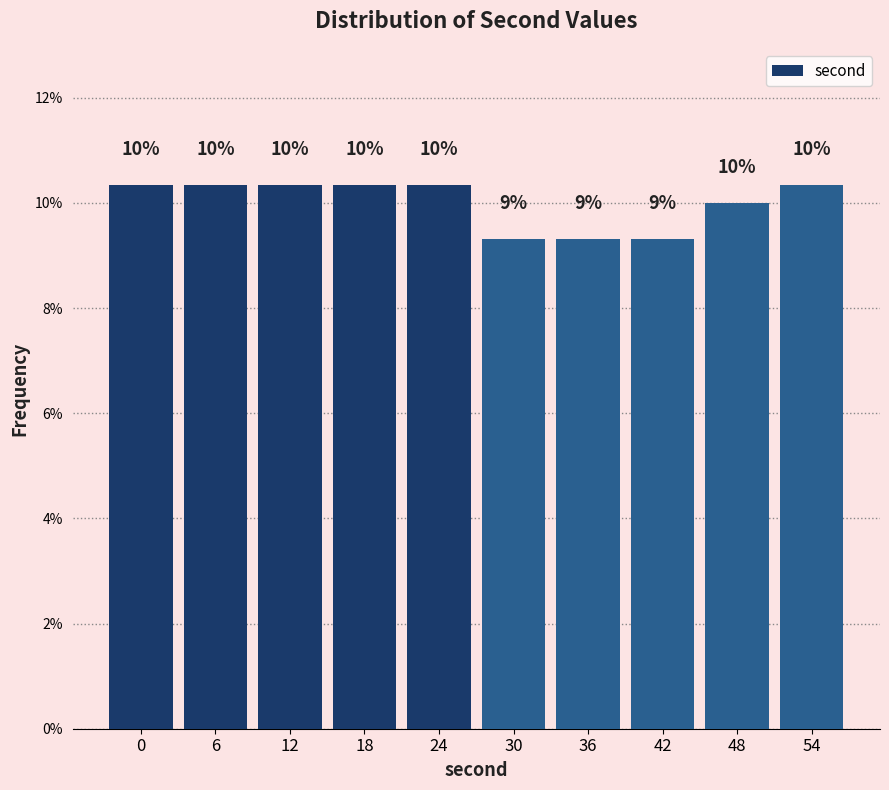

What is the maximum value shown in the chart?

10.3